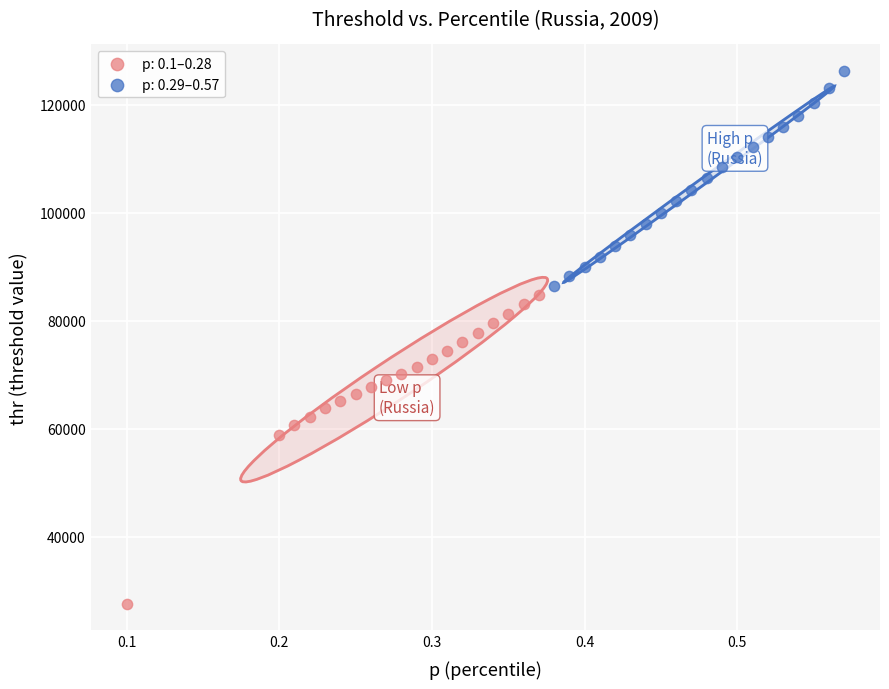

Which series has the largest Y range (max minus min)?

p: 0.1–0.28